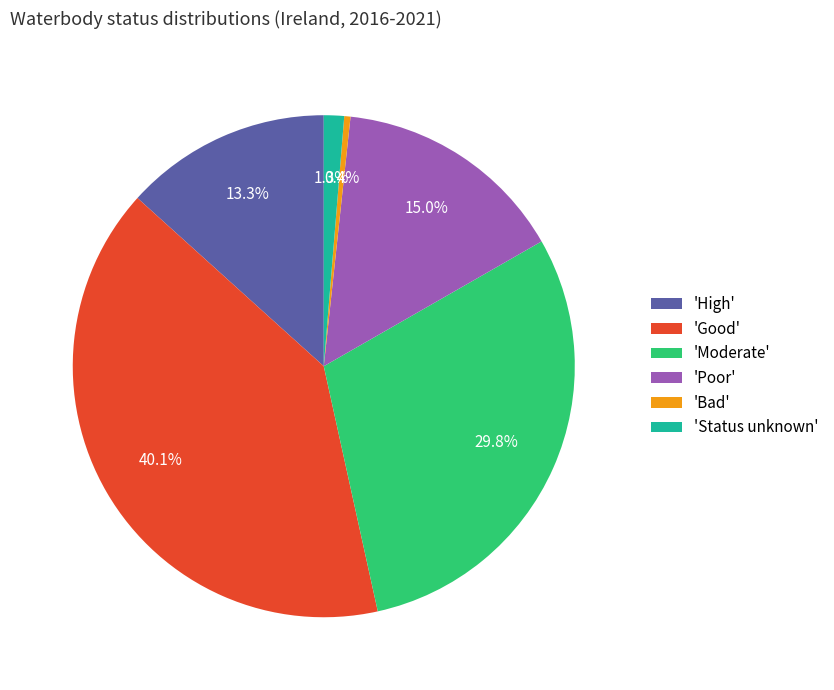

Count the number of slices in the pie.

6